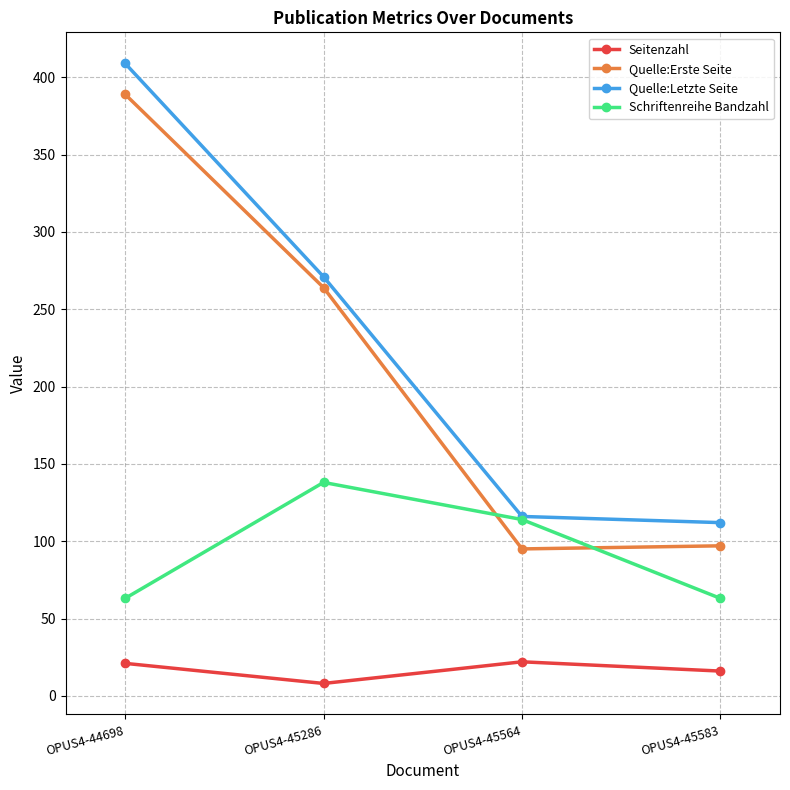

How many lines are shown in the chart?

4